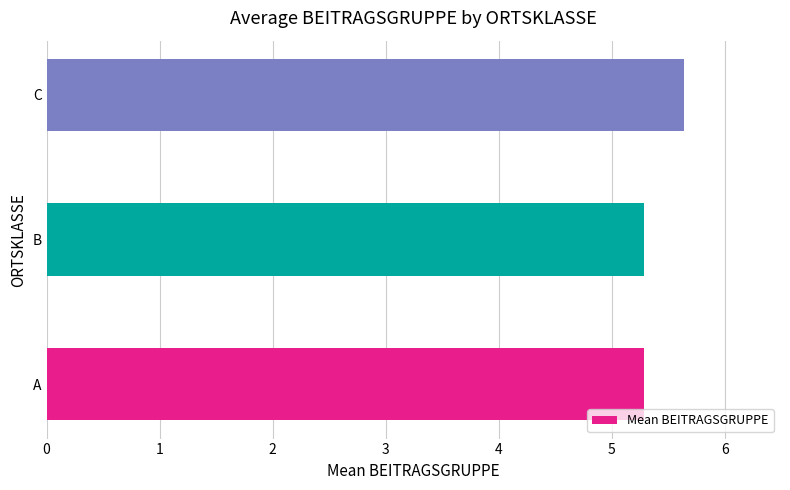

Are the bars horizontal?

Yes